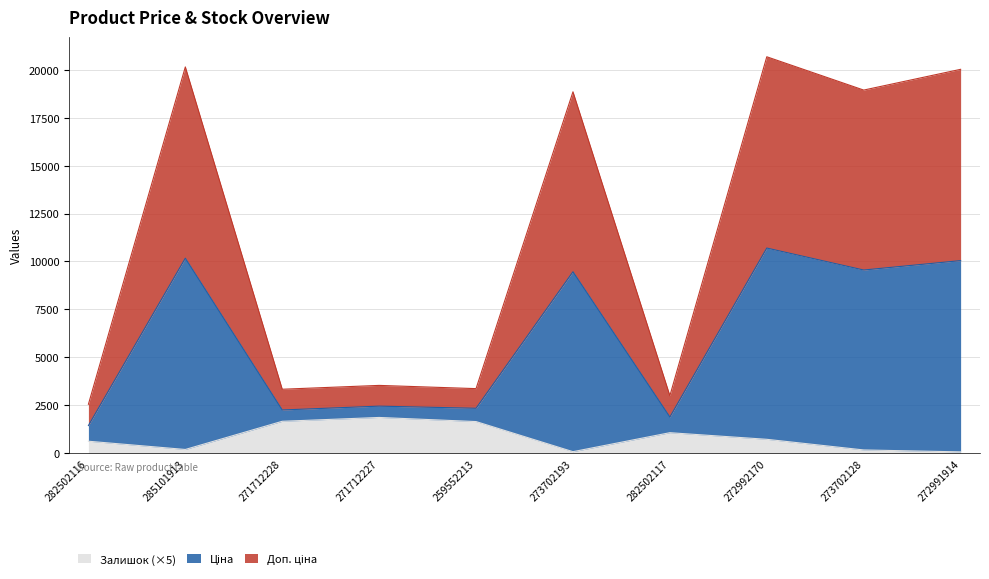

Is it true that Ціна equals 4007.7 at 282502116?

False